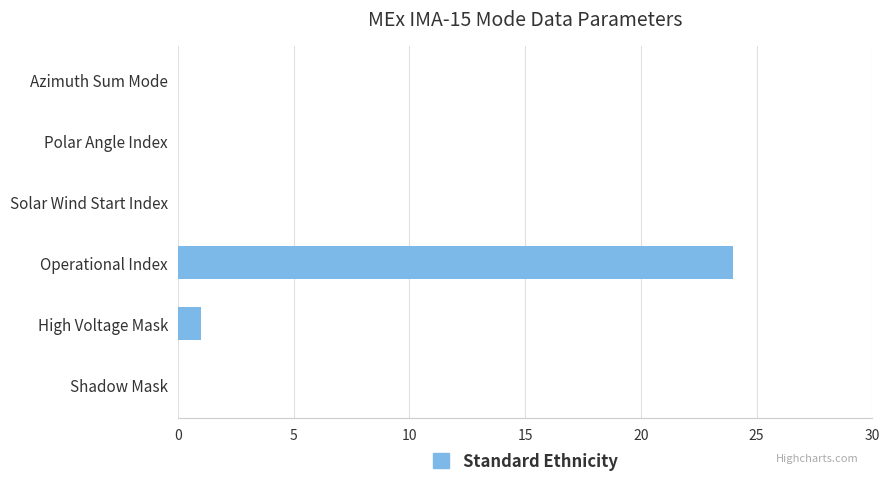

At which label is the value closest to 12?

High Voltage Mask